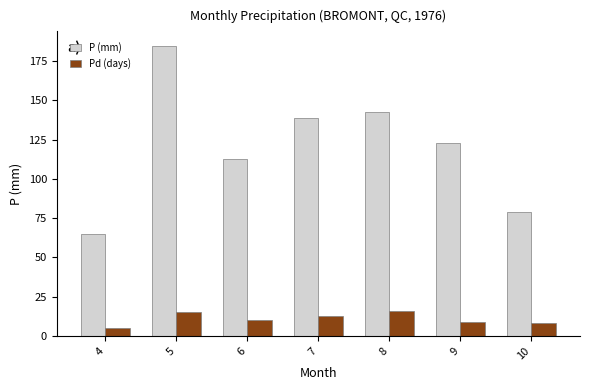

Where is P (mm) nearest to the value 124?

9